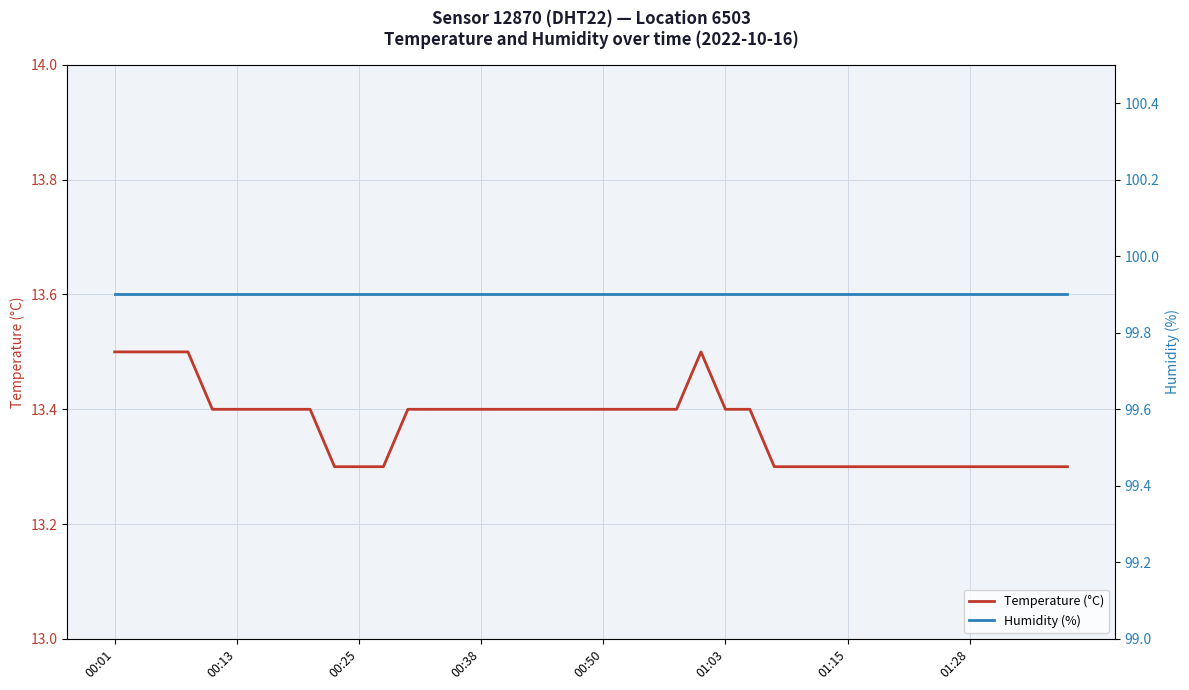

Reading left to right, transcribe all the data shown in this chart.

Temperature (°C): 13.5	13.5	13.5	13.5	13.4	13.4	13.4	13.4	13.4	13.3	13.3	13.3	13.4	13.4	13.4	13.4	13.4	13.4	13.4	13.4	13.4	13.4	13.4	13.4	13.5	13.4	13.4	13.3	13.3	13.3	13.3	13.3	13.3	13.3	13.3	13.3	13.3	13.3	13.3	13.3
Humidity (%): 99.9	99.9	99.9	99.9	99.9	99.9	99.9	99.9	99.9	99.9	99.9	99.9	99.9	99.9	99.9	99.9	99.9	99.9	99.9	99.9	99.9	99.9	99.9	99.9	99.9	99.9	99.9	99.9	99.9	99.9	99.9	99.9	99.9	99.9	99.9	99.9	99.9	99.9	99.9	99.9